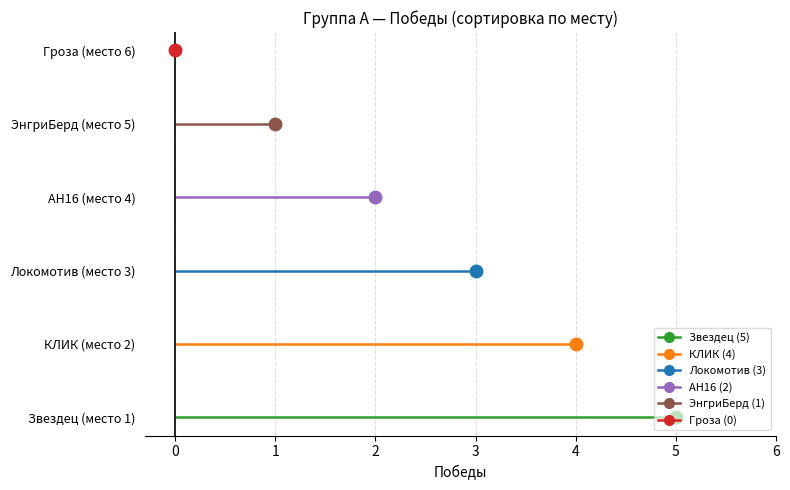

How many data points are above 3?

2